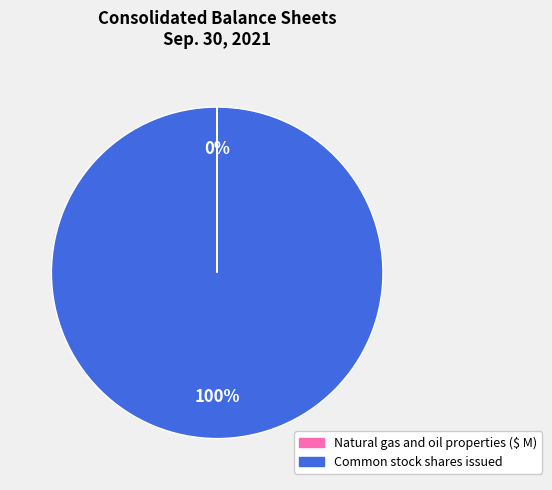

Is there a majority slice in this chart?

Yes